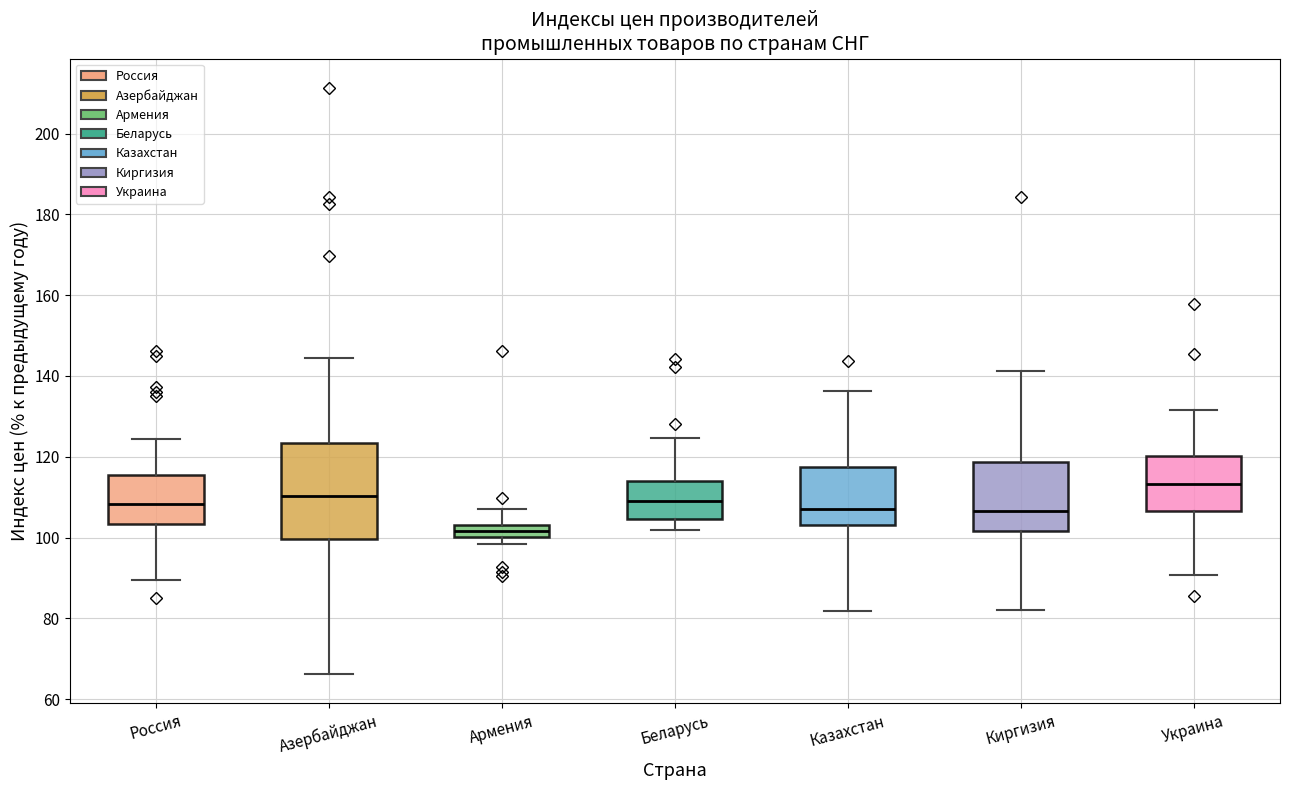

Where does the lower whisker of the box for Беларусь end on the y-axis? The values are not printed on the chart, so give them approximately, as read against the axis.

102